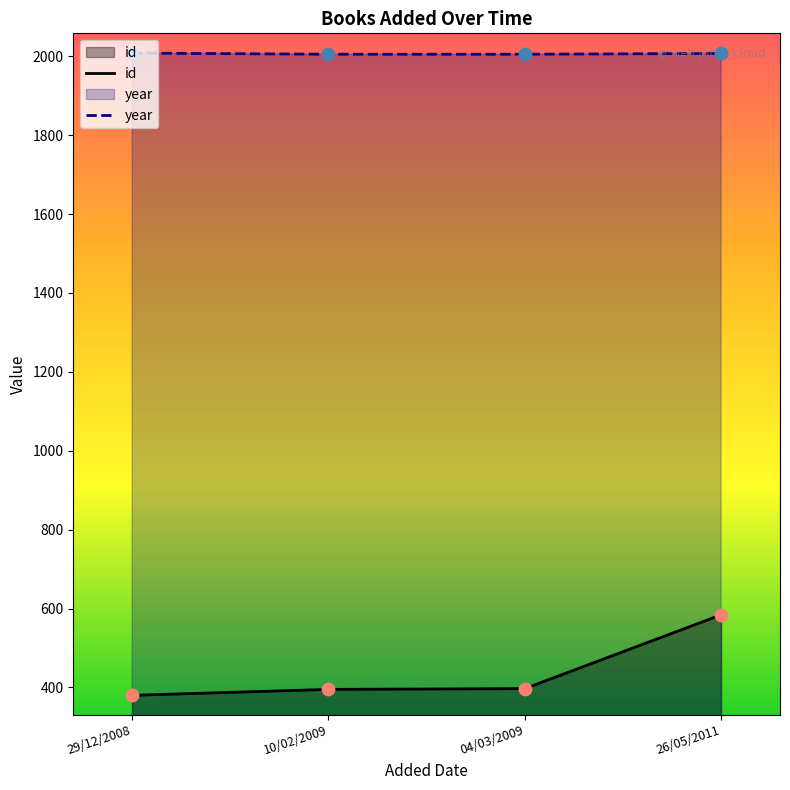

Is the value of year at 04/03/2009 greater than the value of id at 26/05/2011?

Yes